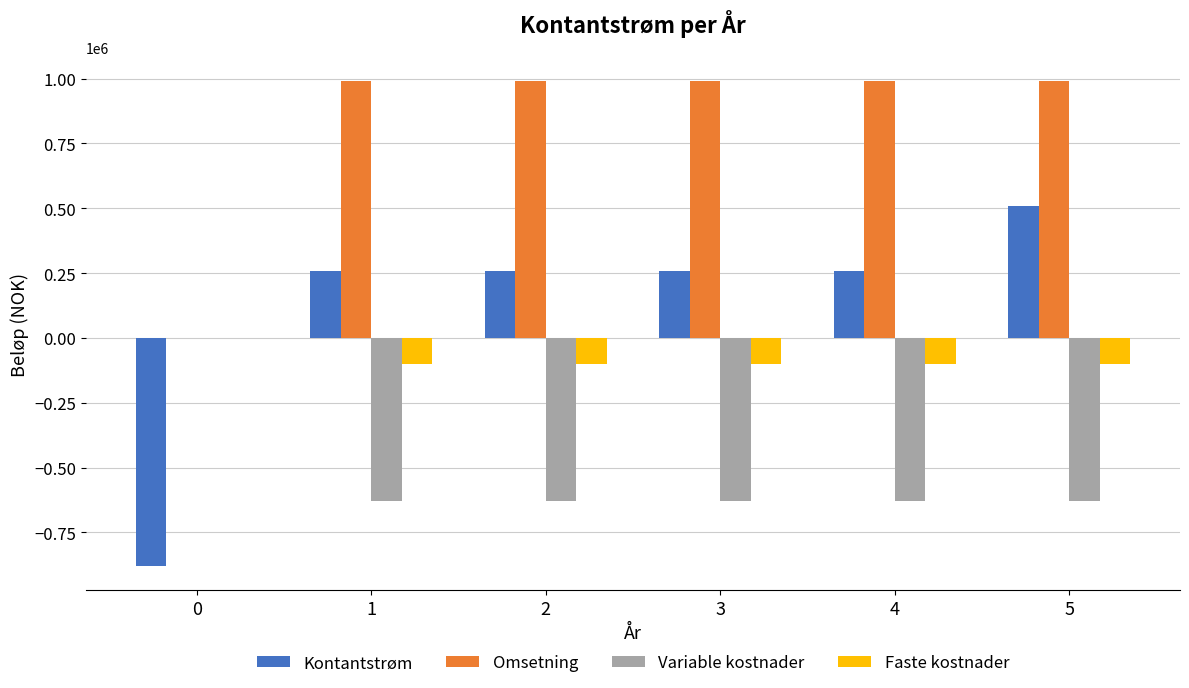

Are the bars horizontal?

No